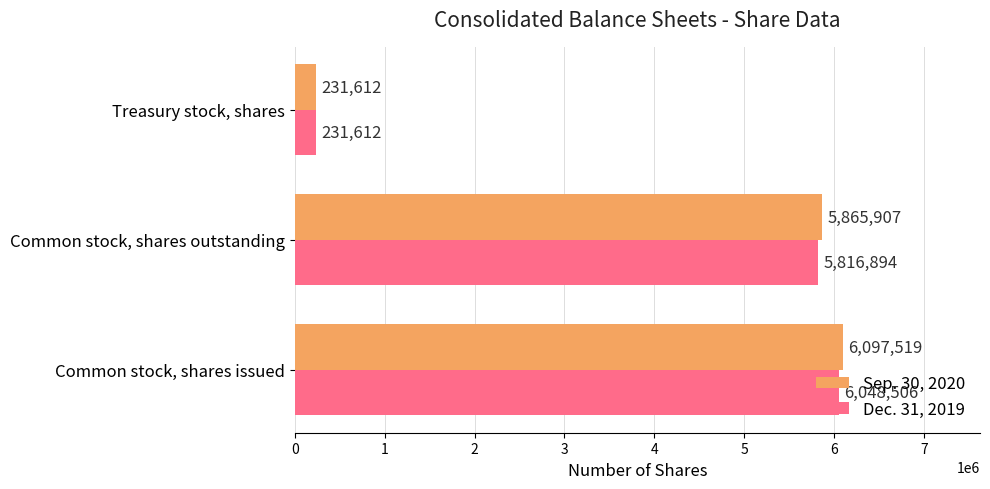

Which series has the largest range (max minus min)?

Sep. 30, 2020